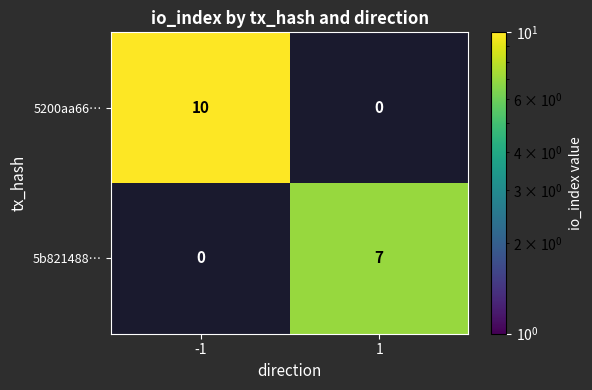

The 5200aa66… series shows 10 at -1. True or false?

True